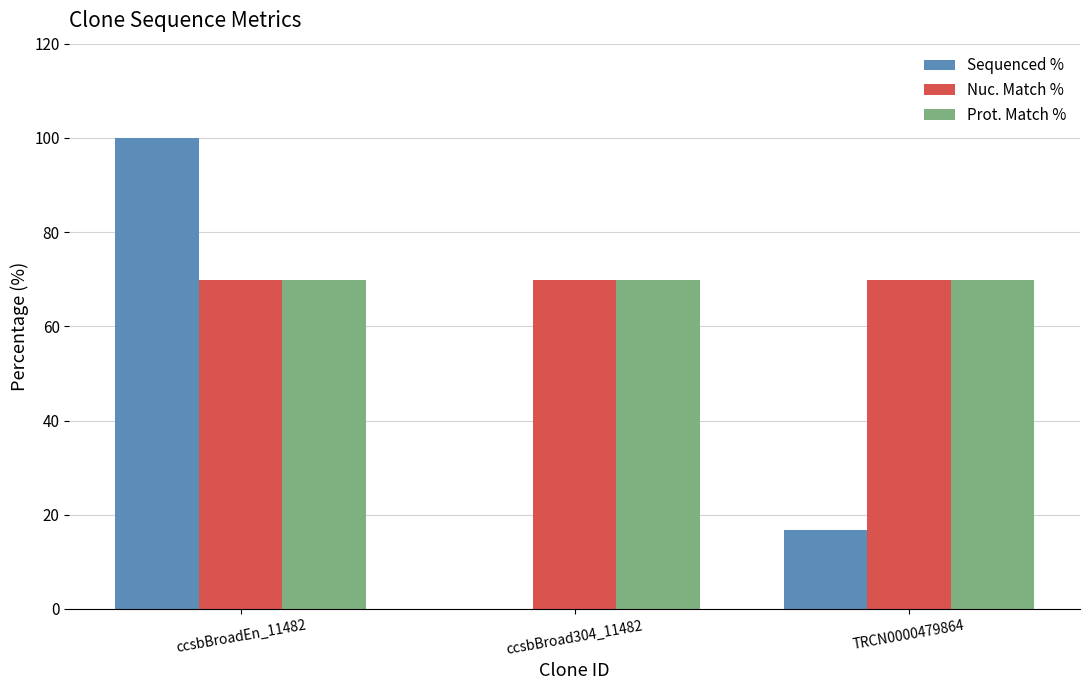

What are all the series names shown in the legend?

Sequenced %, Nuc. Match %, Prot. Match %